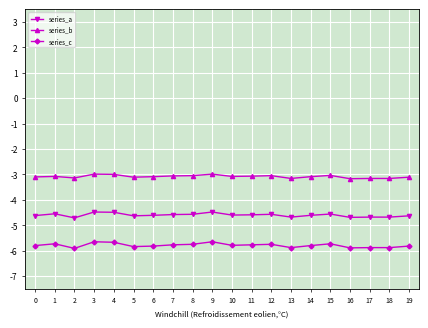

What is the value of the series_c point at the 19th from the left?

-5.9